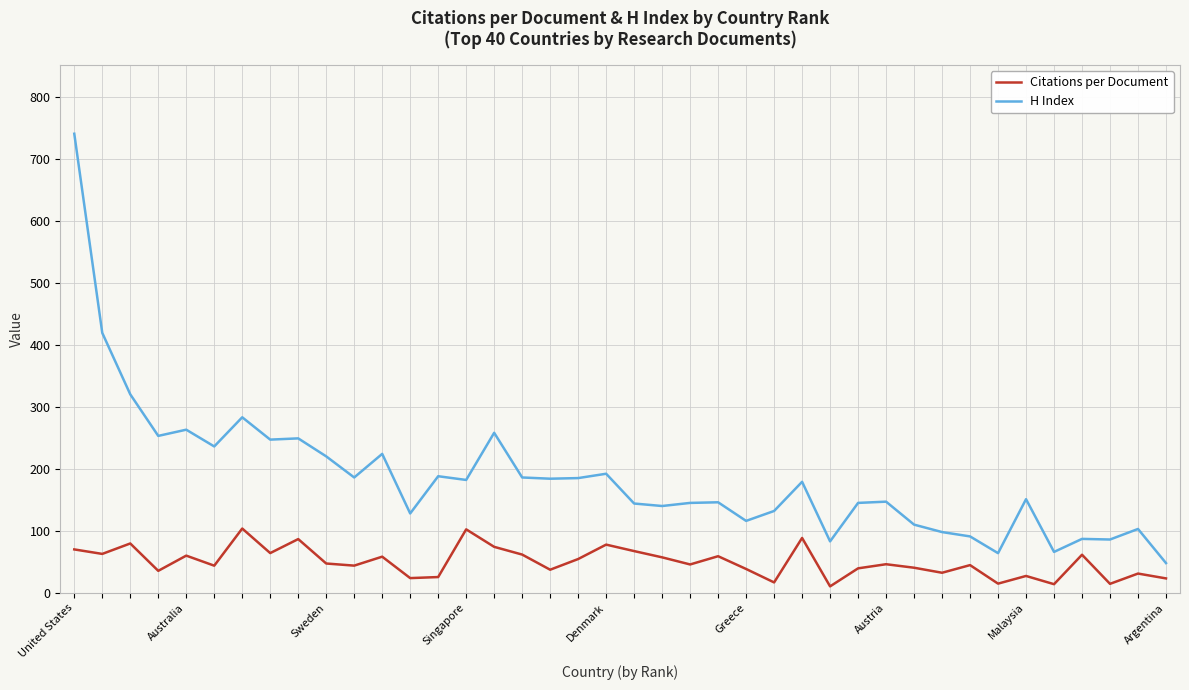

True or false: H Index has more than 0 points higher than both neighbors.

True